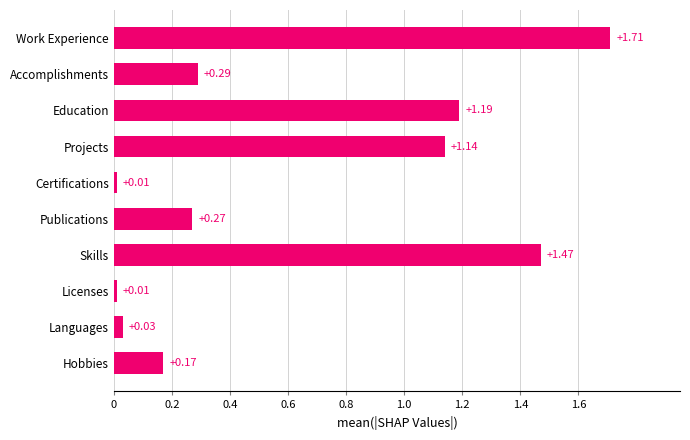

What is the label of the 10th bar from the bottom?

Work Experience